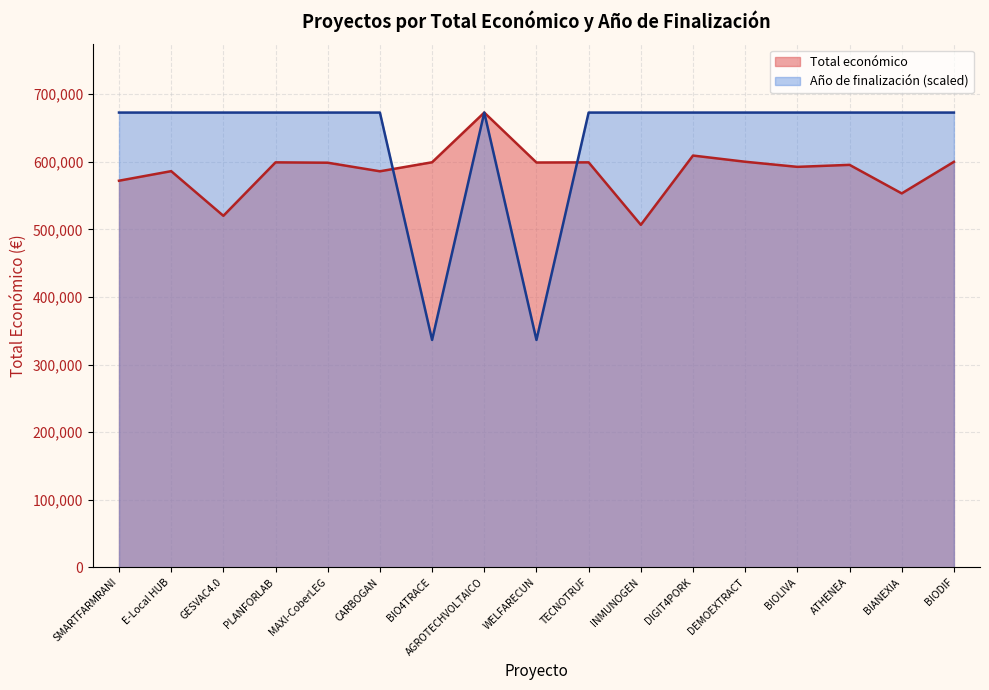

What are all the series names shown in the legend?

Total económico (line), Año de finalización (scaled line)